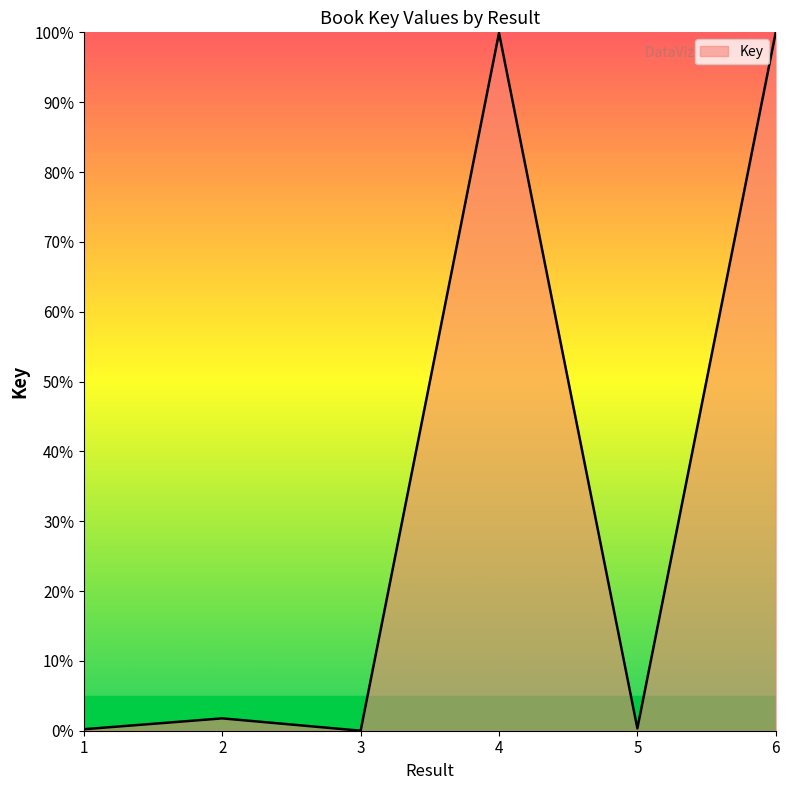

Count the number of categories in the chart.

6